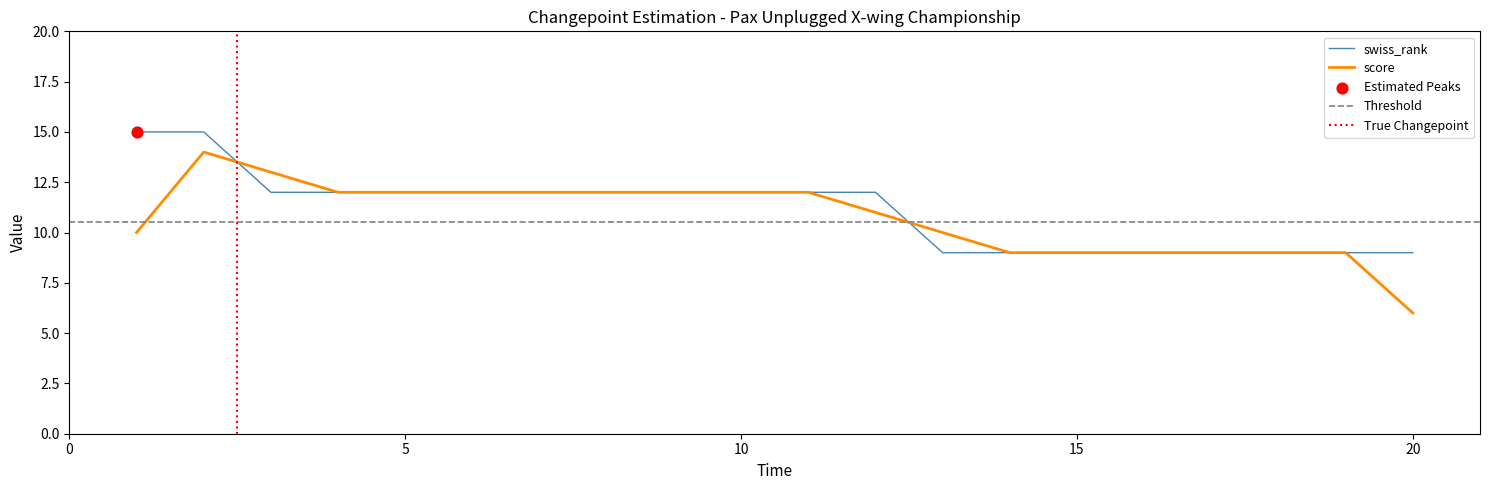

What is the change in value from 4 to 20?

-3